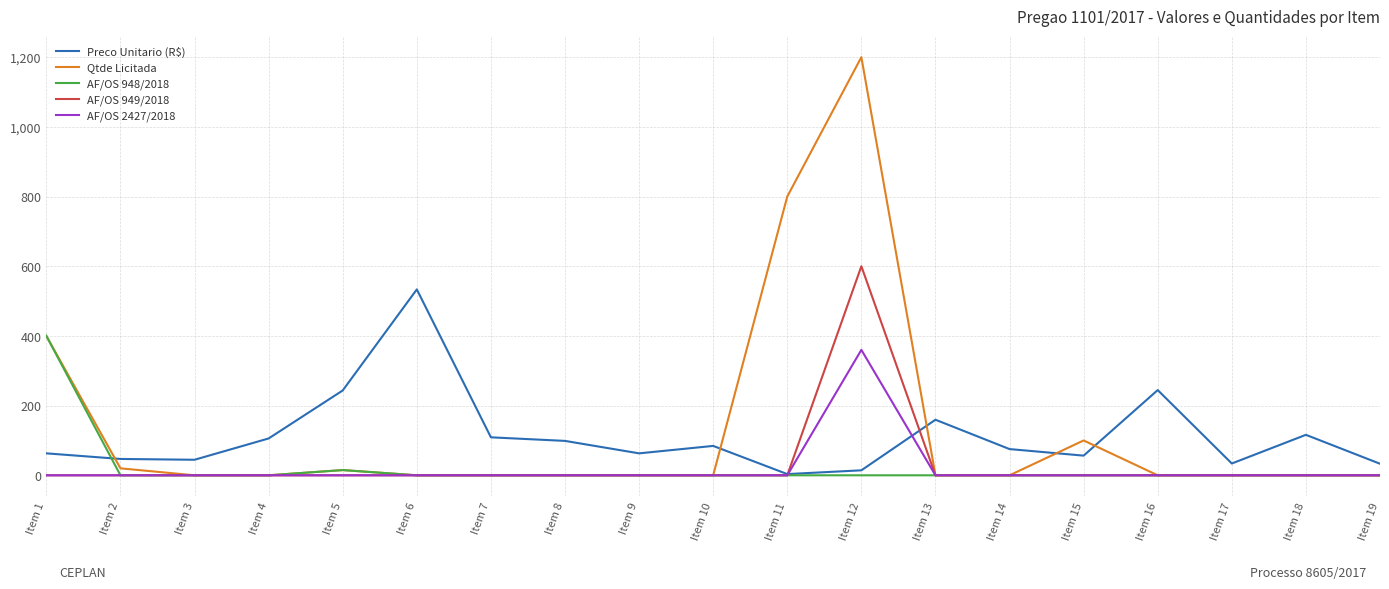

At how many categories does at least one series exceed 987?

1